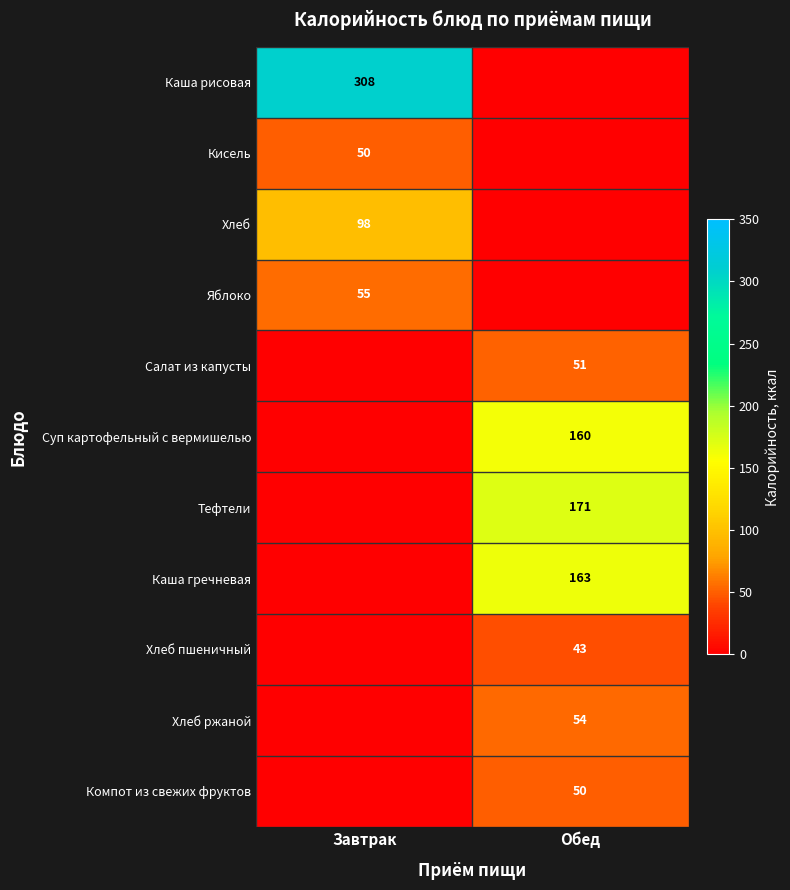

The Каша гречневая series shows 112 at Обед. True or false?

False